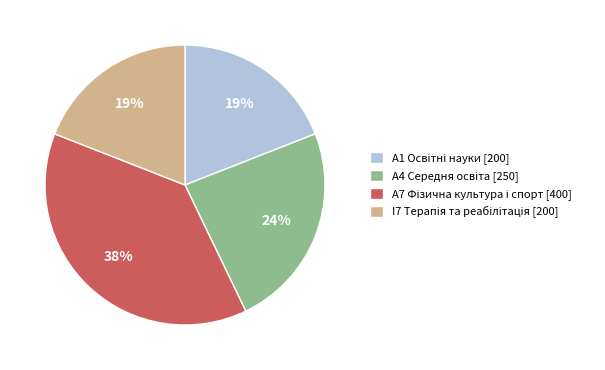

To the nearest percent, what is the average slice percentage?

25%